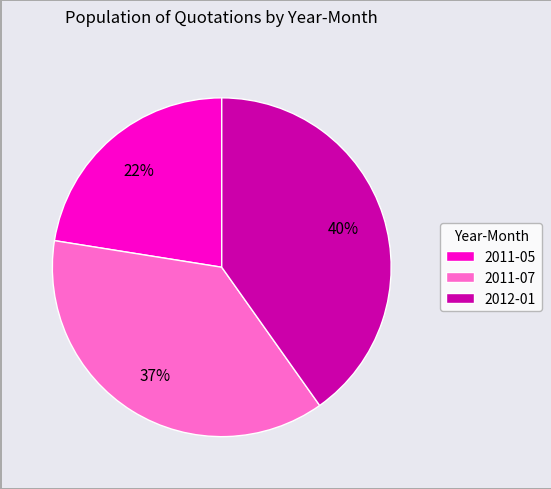

Rank the categories by value from highest to lowest.

2012-01, 2011-07, 2011-05